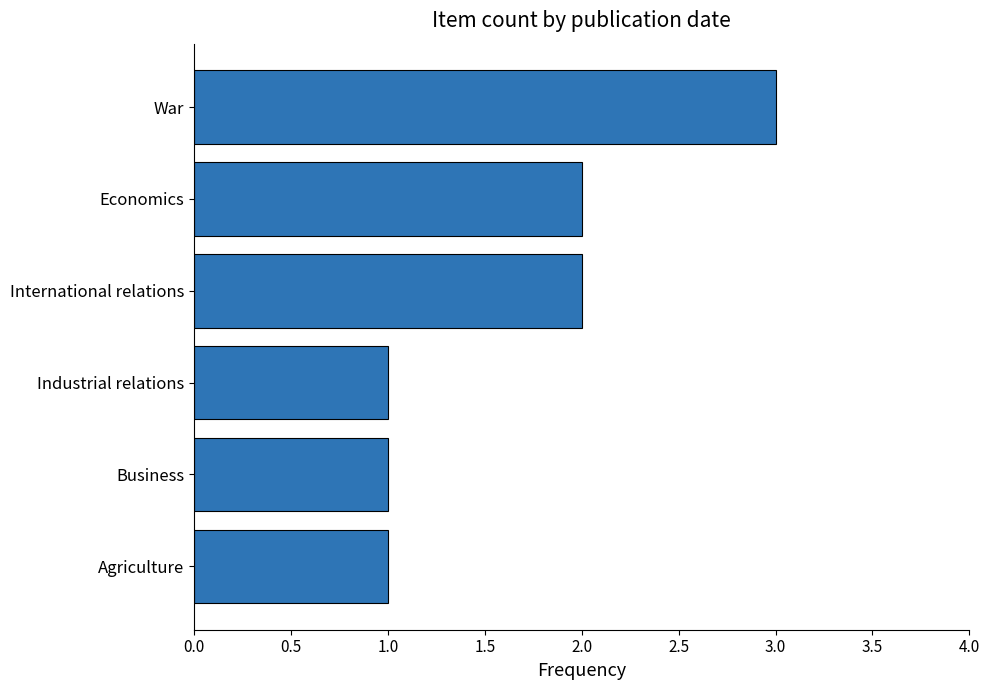

What is the difference between the maximum and minimum values?

2